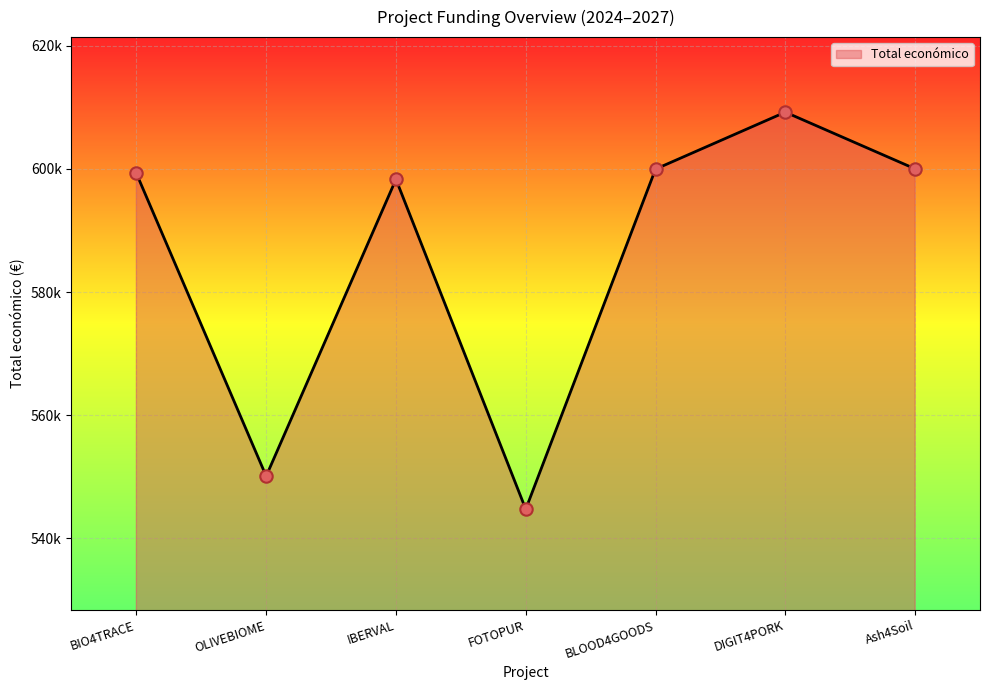

Which has a higher value, BIO4TRACE or IBERVAL?

BIO4TRACE